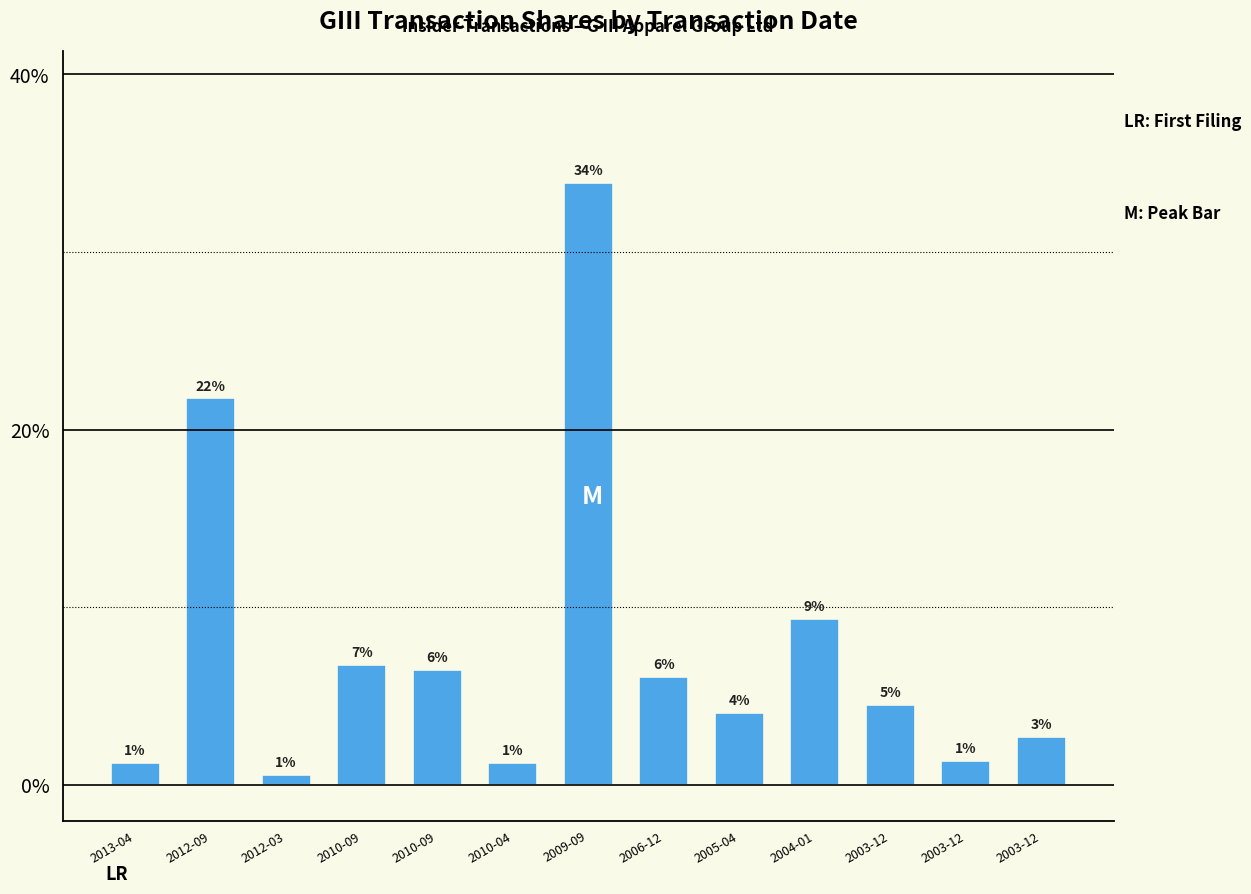

What is the label of the 3rd bar from the left?

2012-03